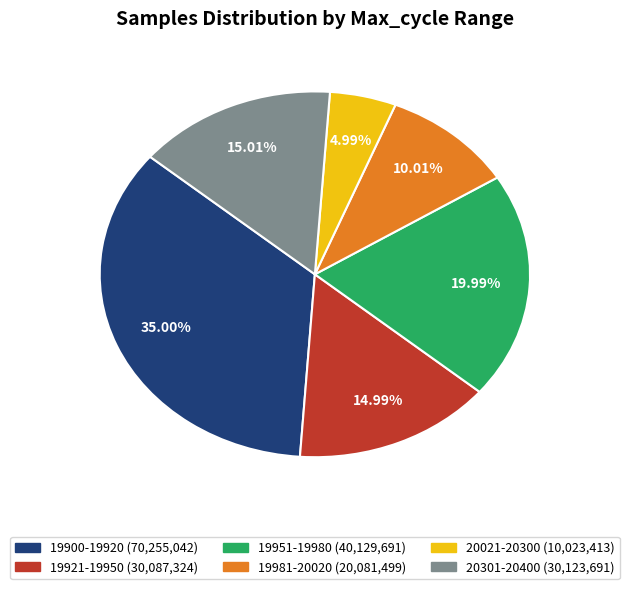

To the nearest percent, what is the average slice percentage?

17%